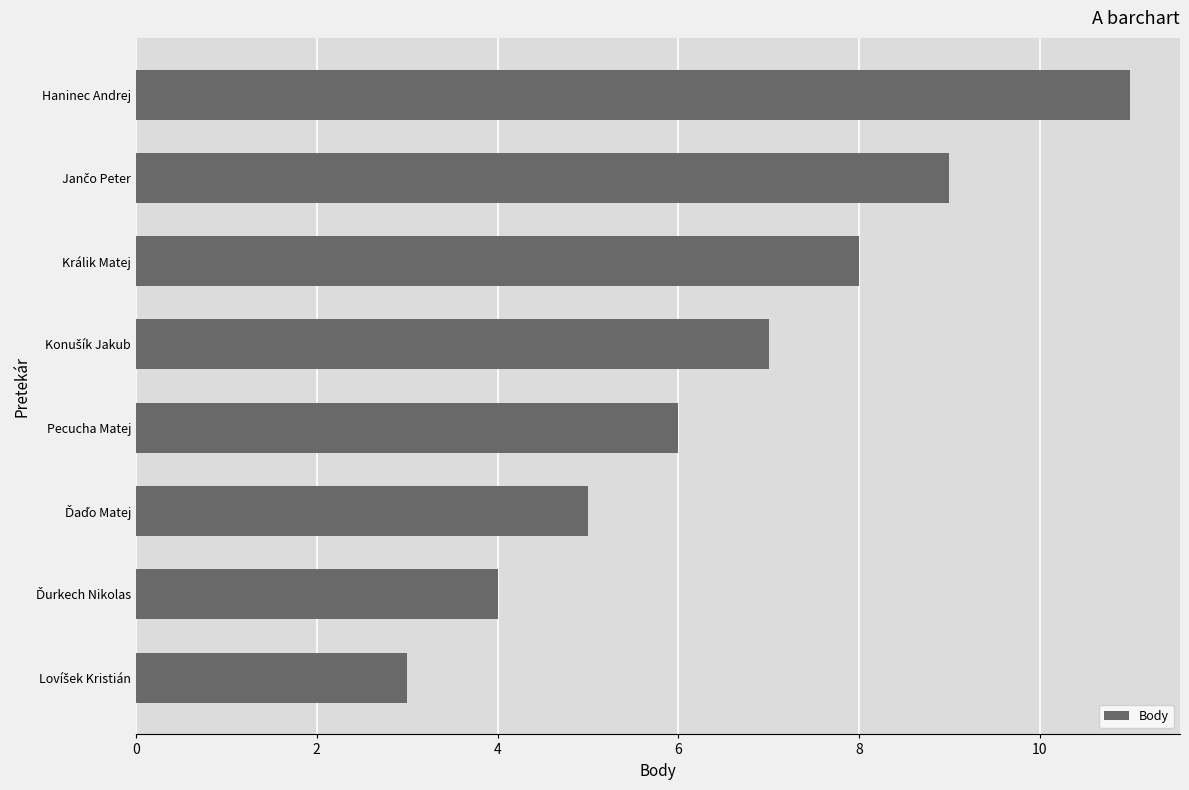

What is the label of the 8th bar from the bottom?

Haninec Andrej